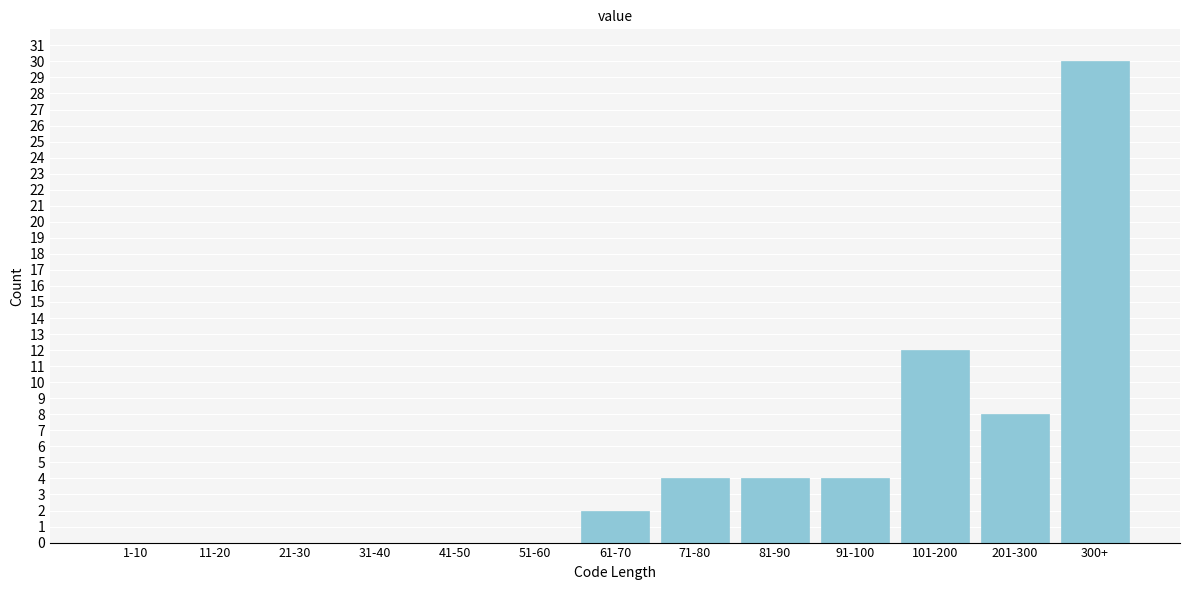

Reading left to right, list all the values displayed in this chart.

1-10=0	11-20=0	21-30=0	31-40=0	41-50=0	51-60=0	61-70=2	71-80=4	81-90=4	91-100=4	101-200=12	201-300=8	300+=30